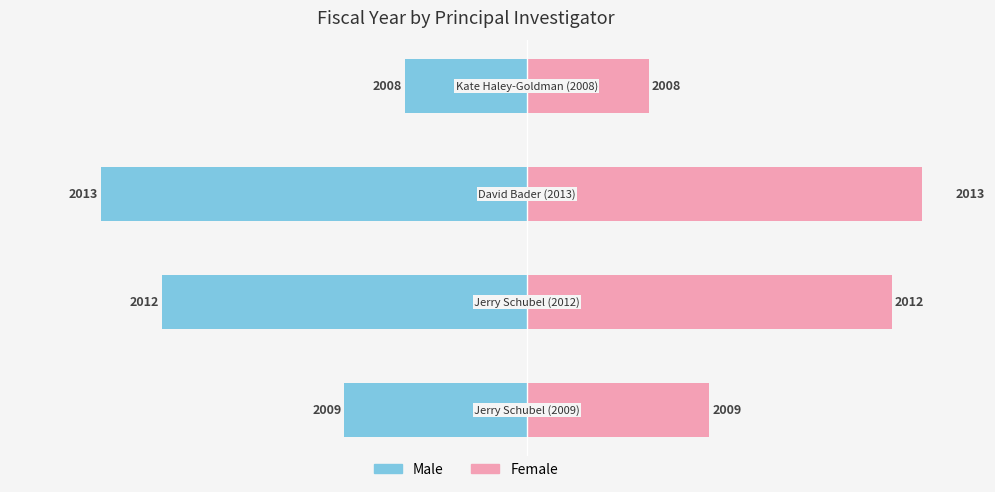

List the series in order of their overall mean, highest first.

Female, Male